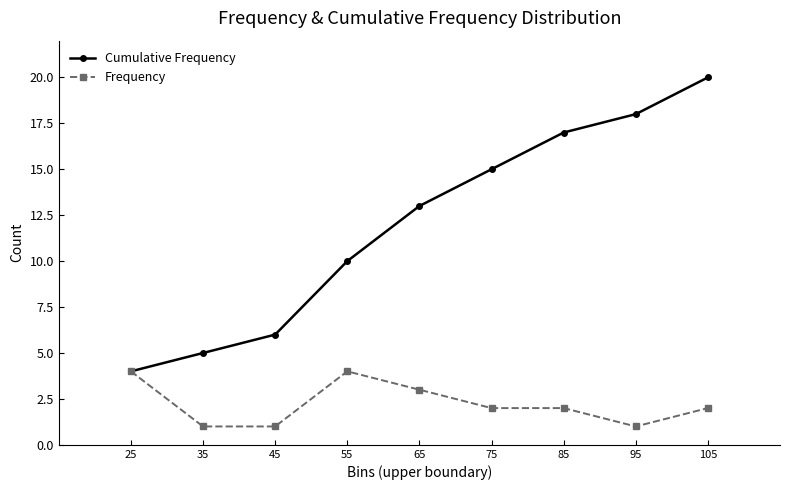

What is the smallest value displayed?

1